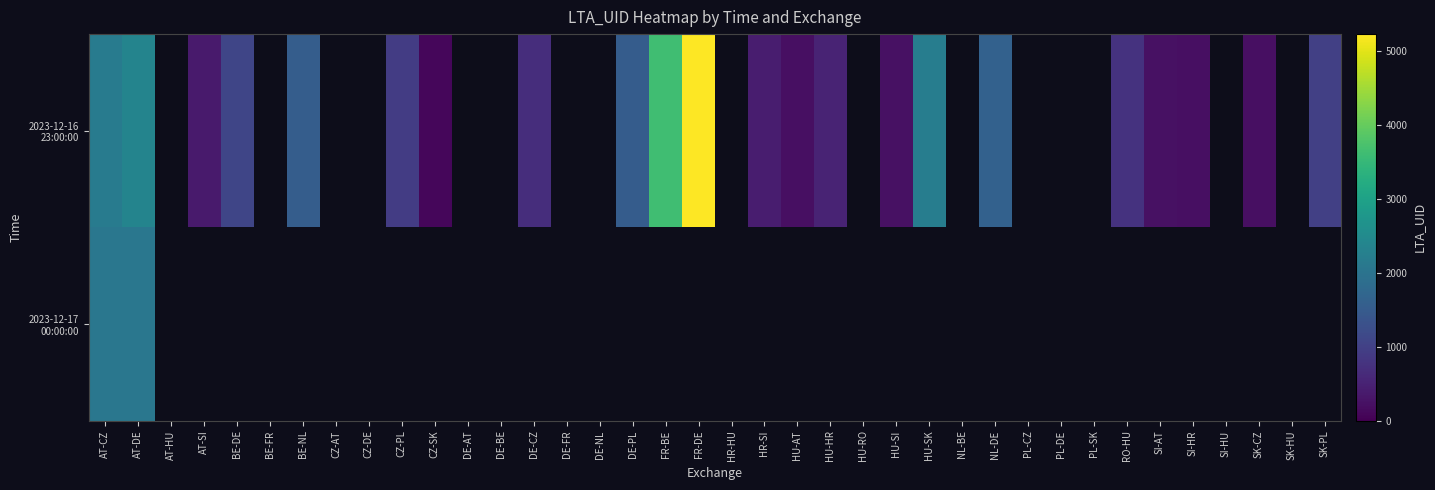

Which series has the largest total across all categories?

2023-12-16 23:00:00